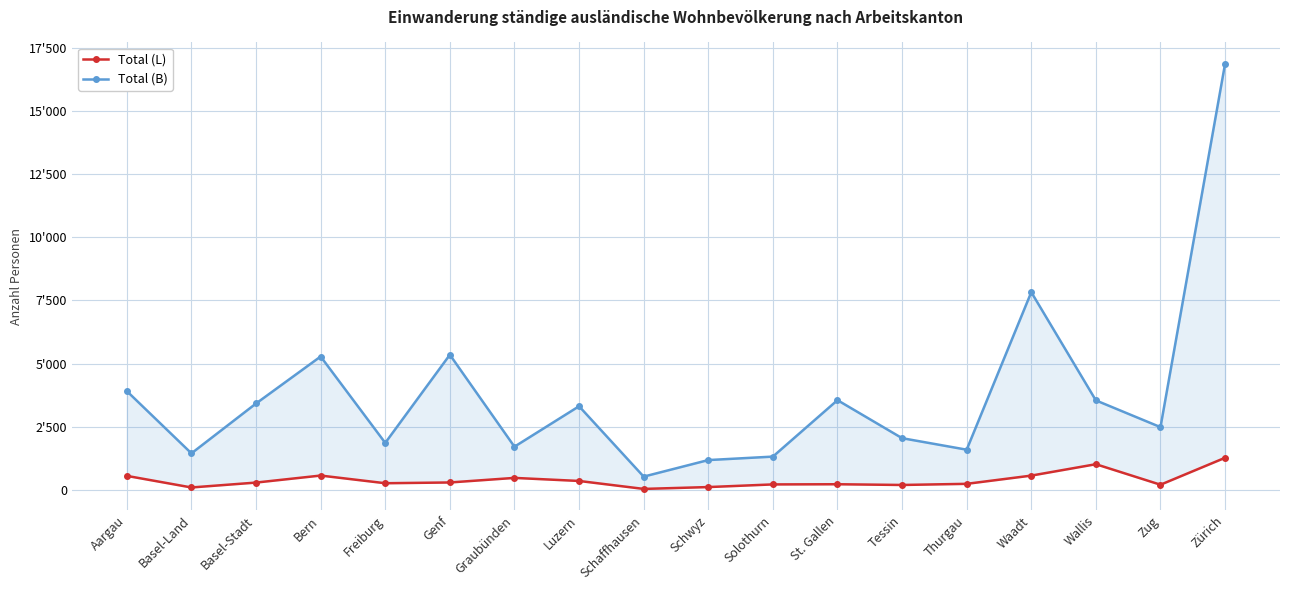

Does the chart have visible grid lines?

Yes